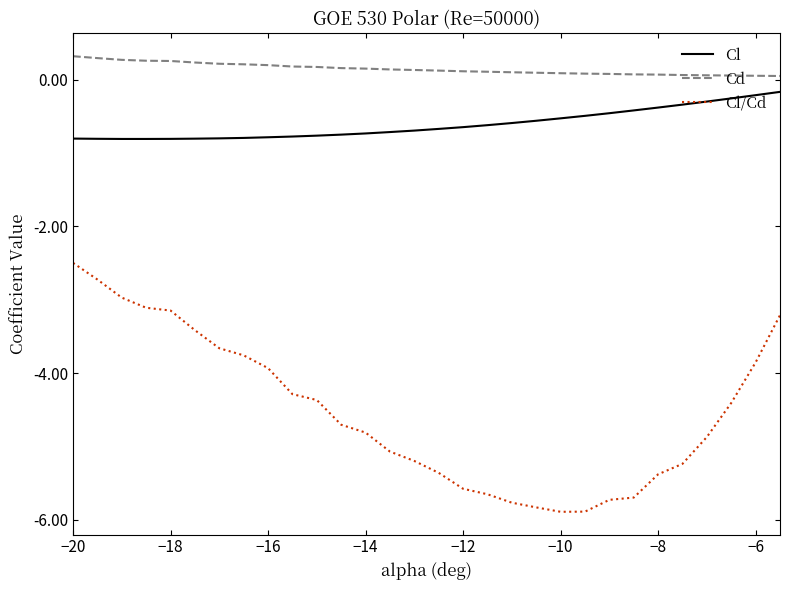

True or false: Cl/Cd and Cl cross at least once.

False